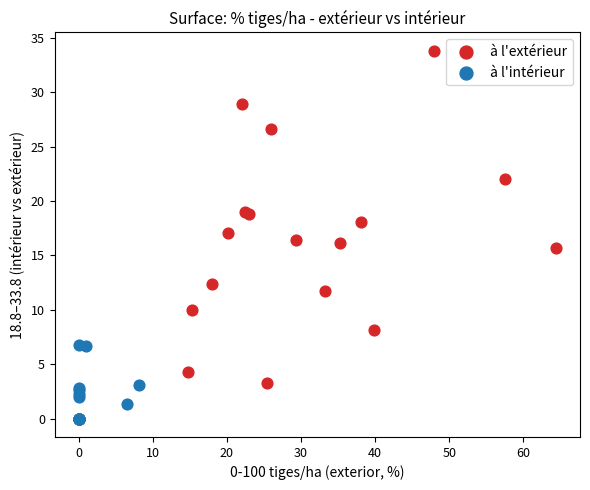

Which series has the widest spread of Y values?

à l'extérieur